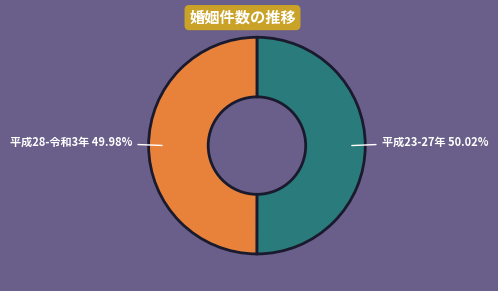

Is there any slice that represents more than half of the pie?

Yes